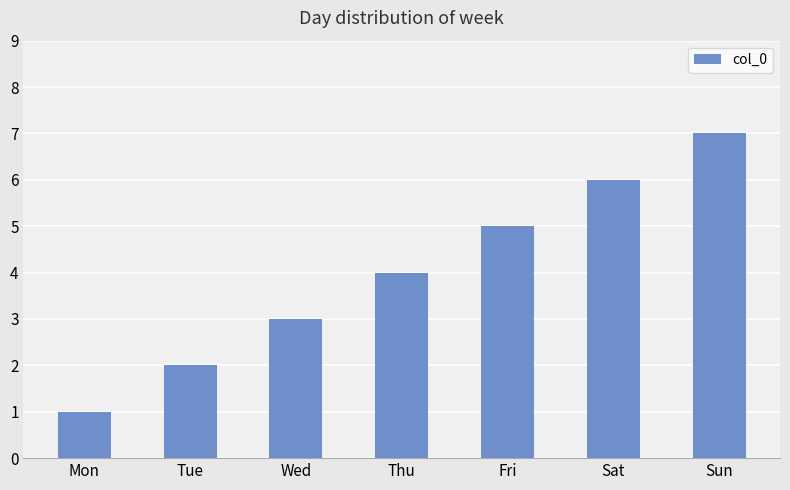

Count the number of categories in the chart.

7